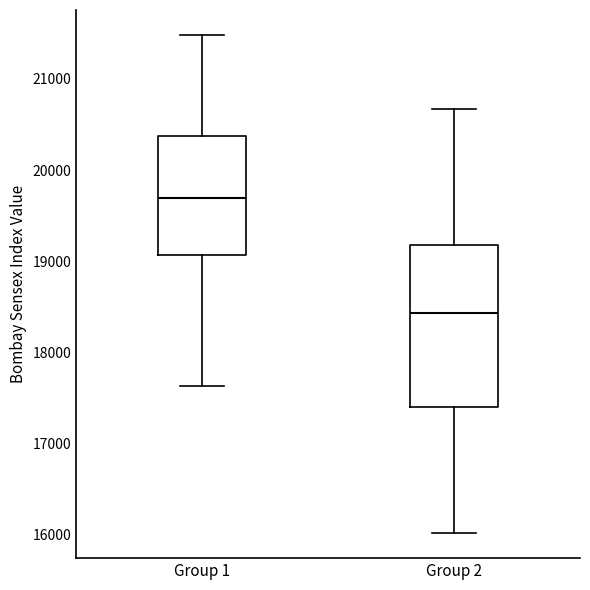

Where is the lower edge of the box for Group 2 on the y-axis? The values are not printed on the chart, so give them approximately, as read against the axis.

17400